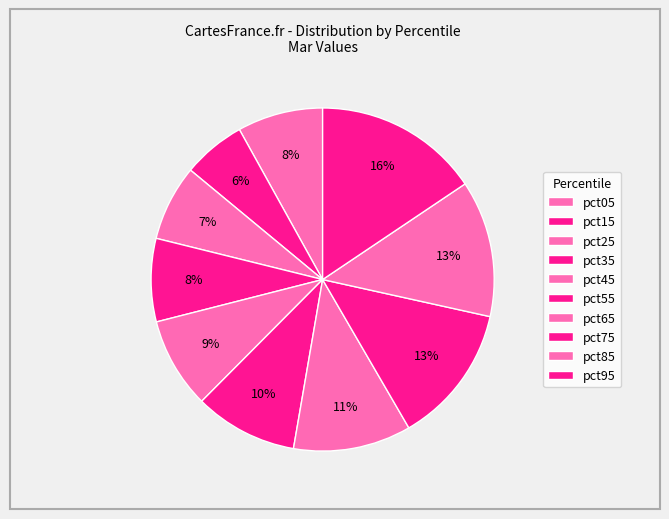

How many segments does this pie chart have?

10